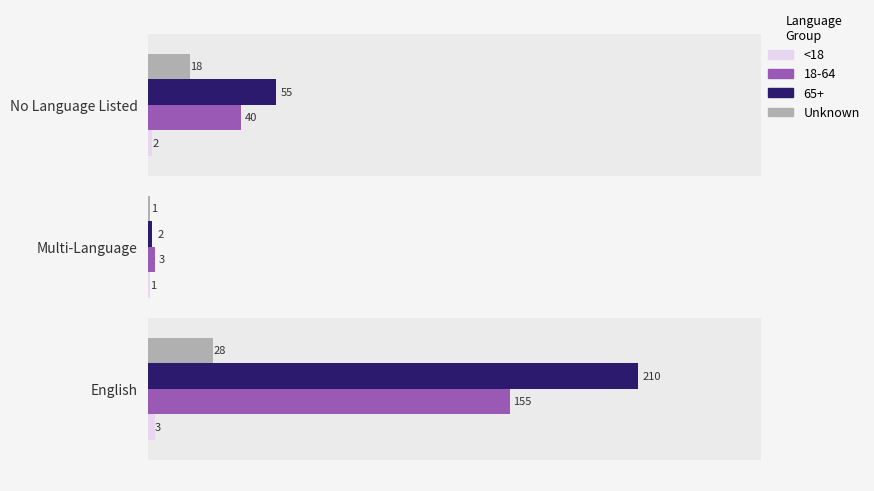

How many data points in 65+ are less than 55?

1